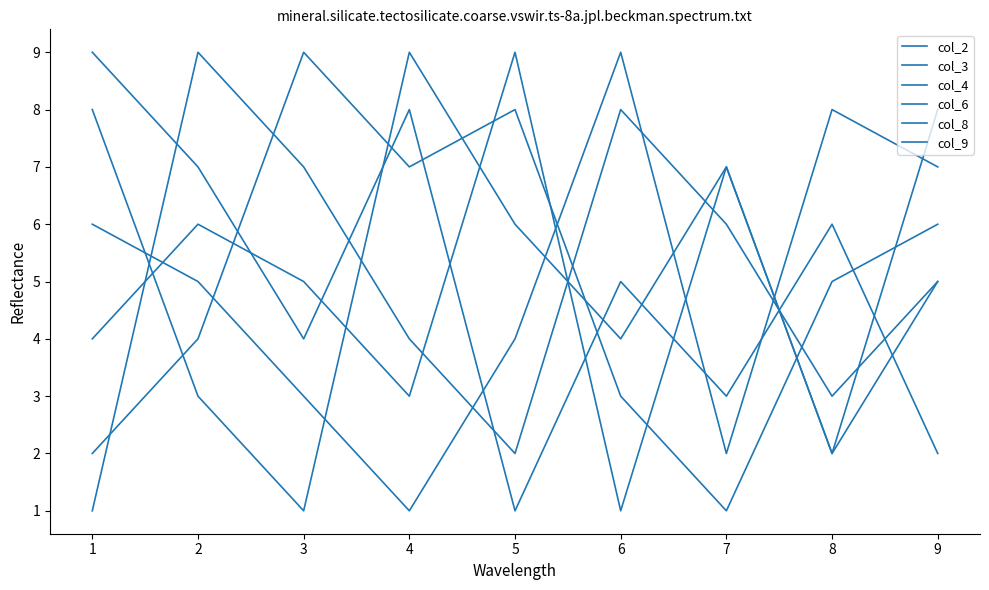

How many lines are shown in the chart?

6